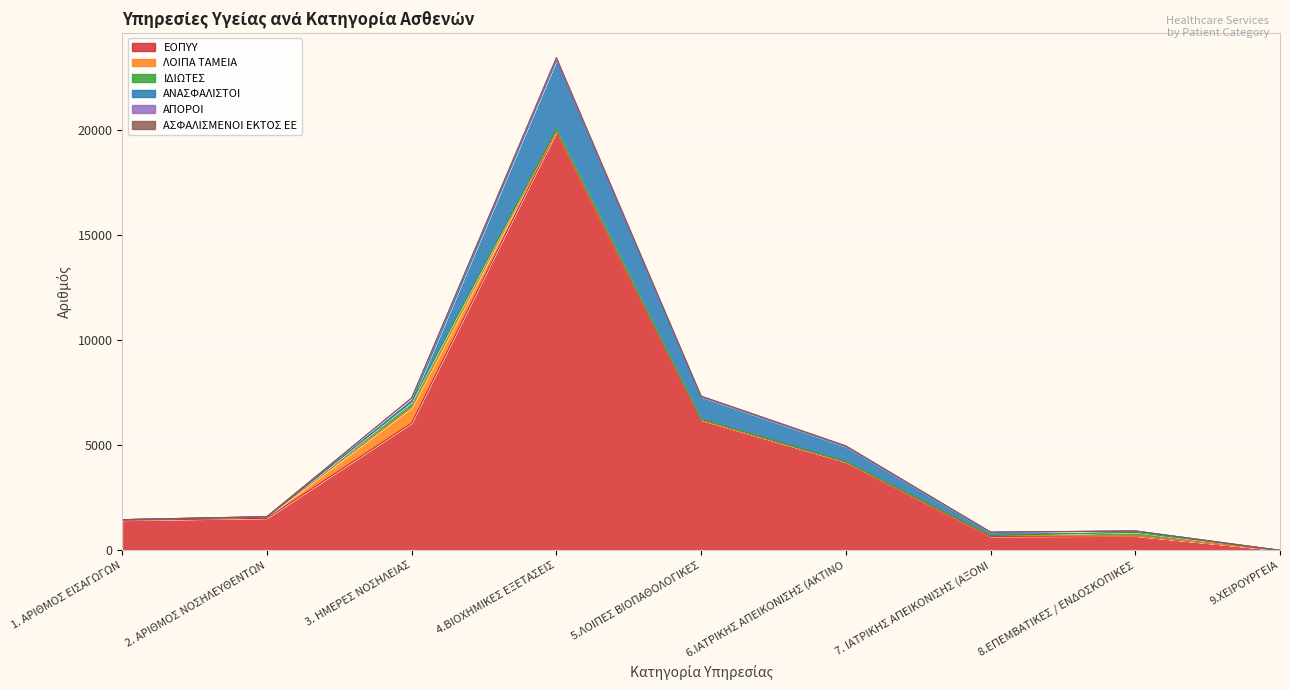

After their last crossing, which series has the higher values: ΑΝΑΣΦΑΛΙΣΤΟΙ or ΛΟΙΠΑ ΤΑΜΕΙΑ?

ΑΝΑΣΦΑΛΙΣΤΟΙ